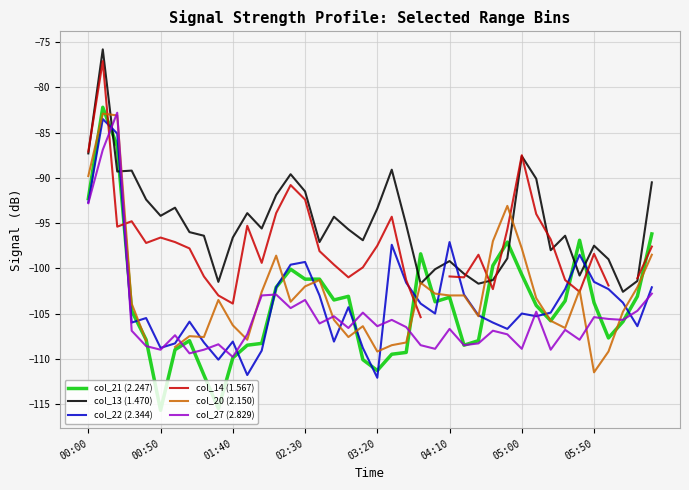

Where is col_20 (2.150) nearest to the value -97?

28